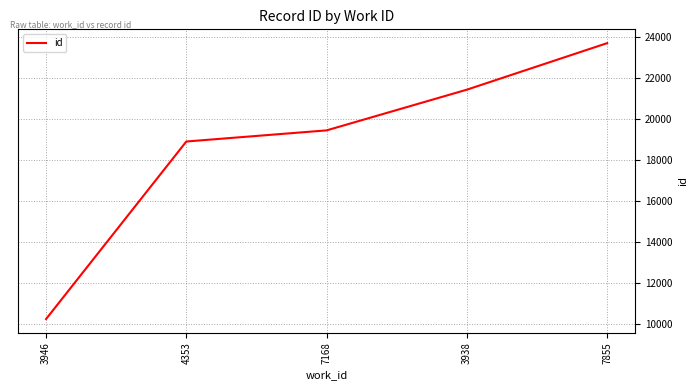

What is the minimum value shown in the chart?

10256